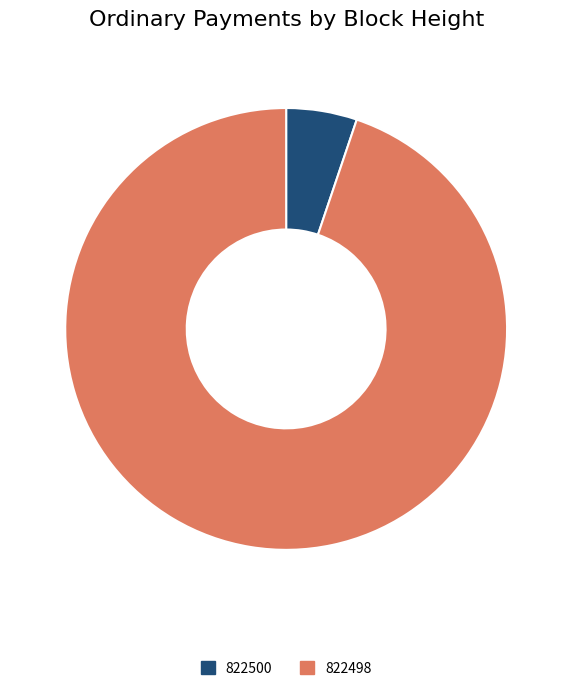

Do 822500 and 822498 together represent more than half of the pie?

Yes